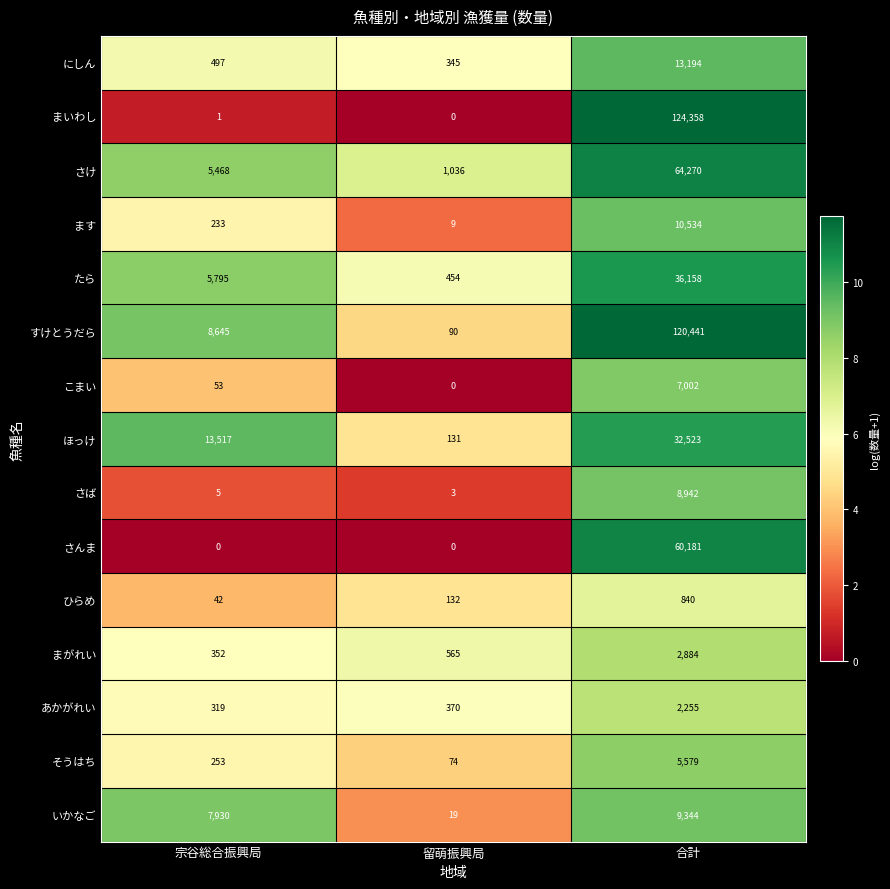

The ほっけ series shows 131 at 留萌振興局. True or false?

True